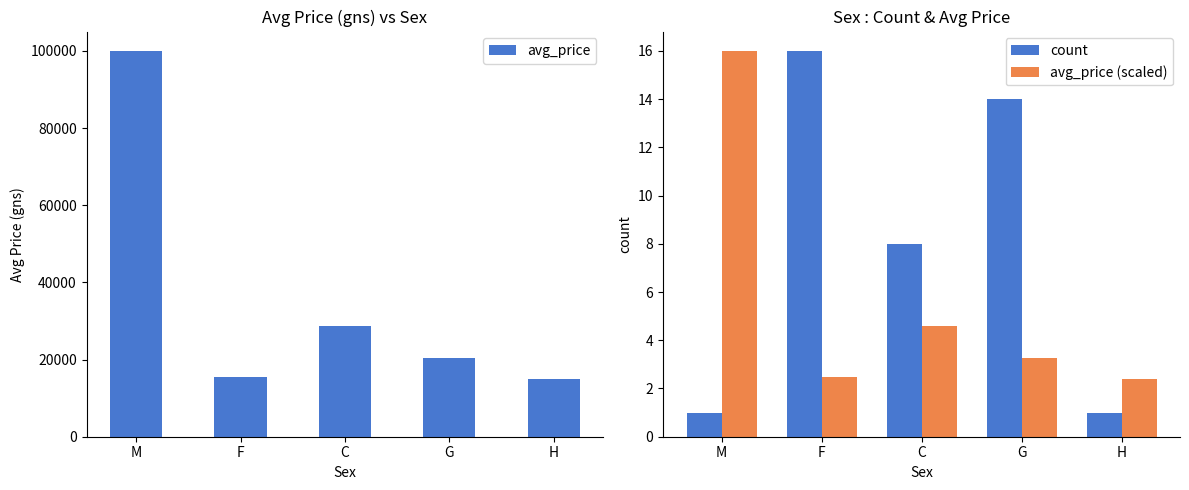

What is the total value across all series at C?

28637.6